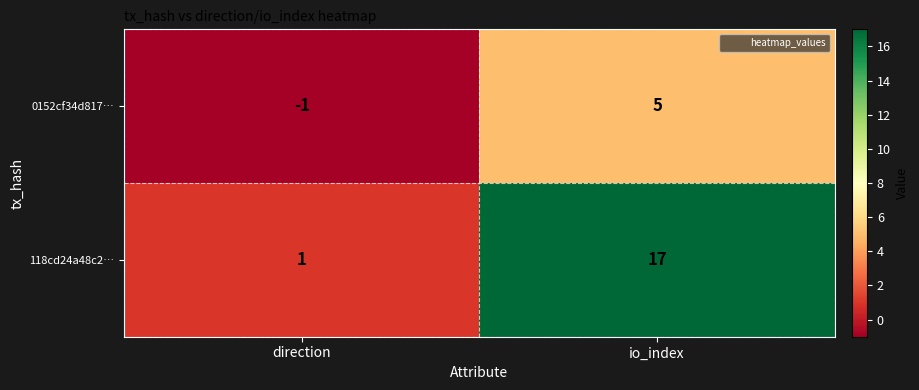

How many distinct data groups are displayed?

2